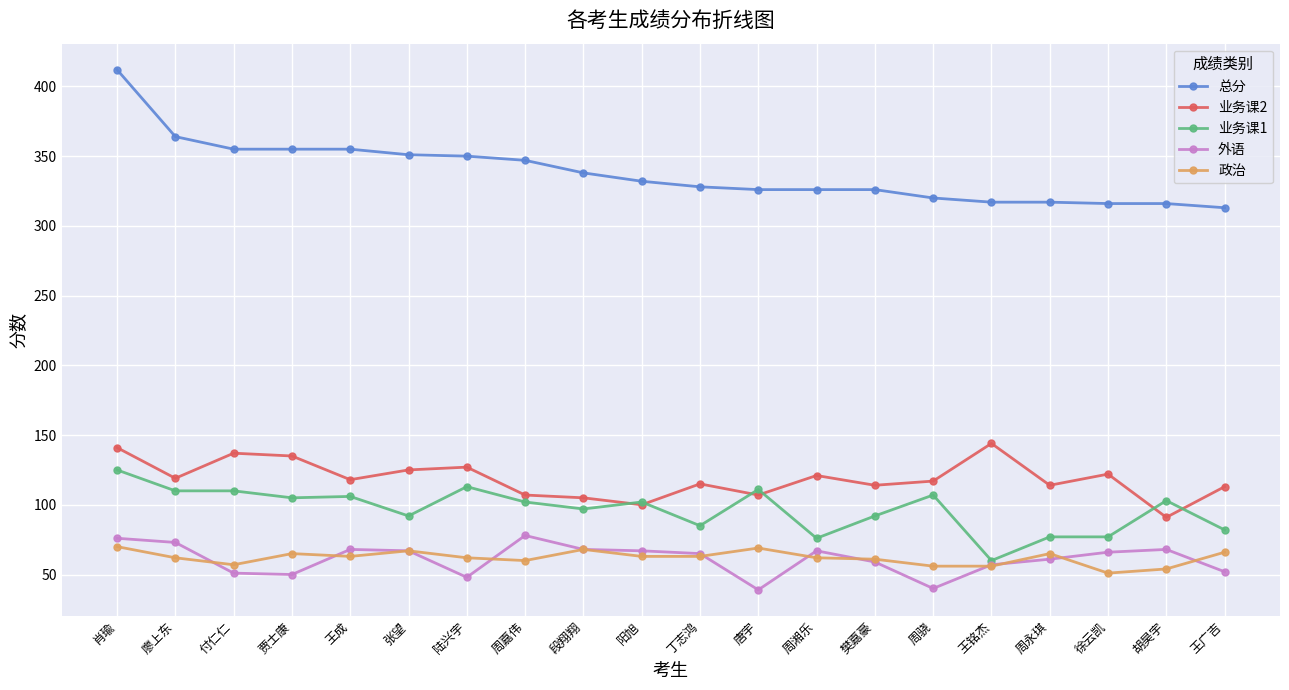

What is the value of the 政治 point at the 8th from the left?

60